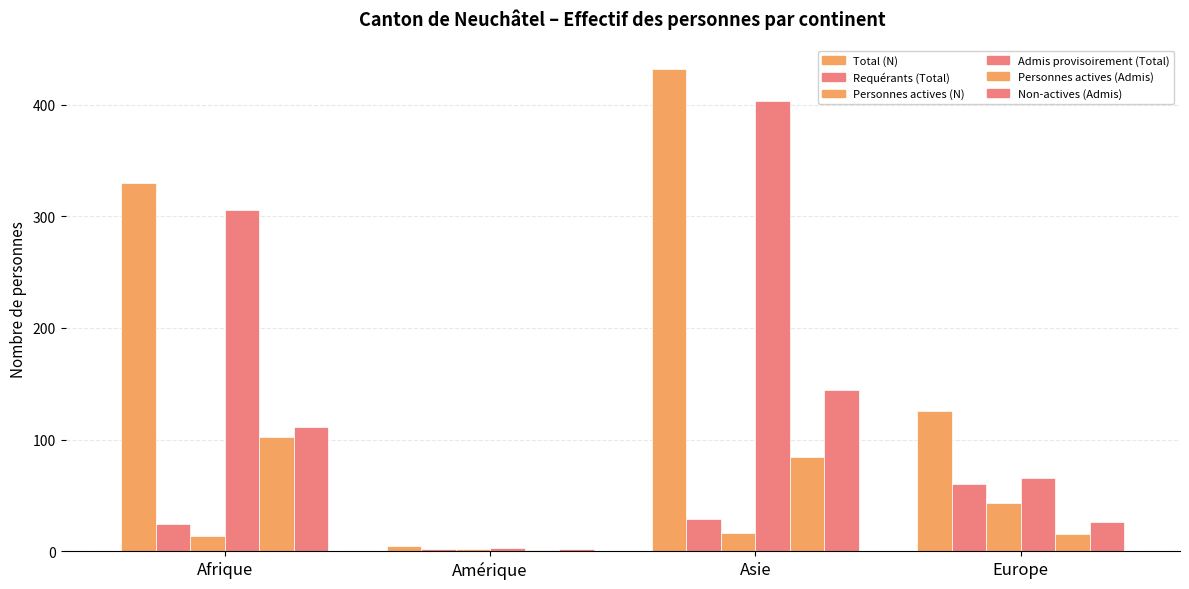

How many data points does each series have?

4